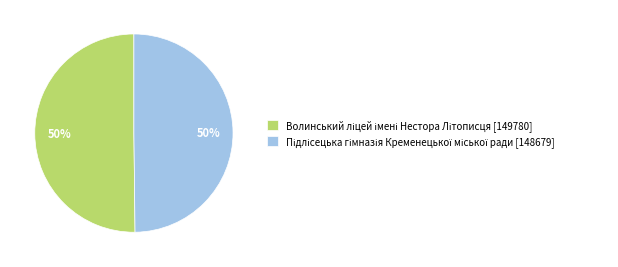

To the nearest percent, what is the average slice percentage?

50%